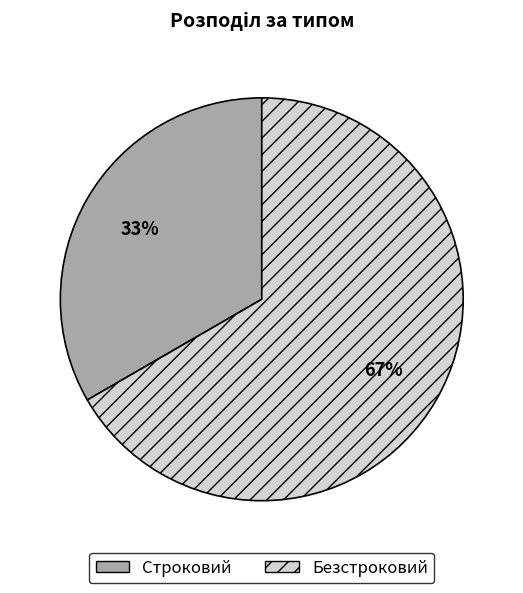

Which category accounts for the majority?

Безстроковий